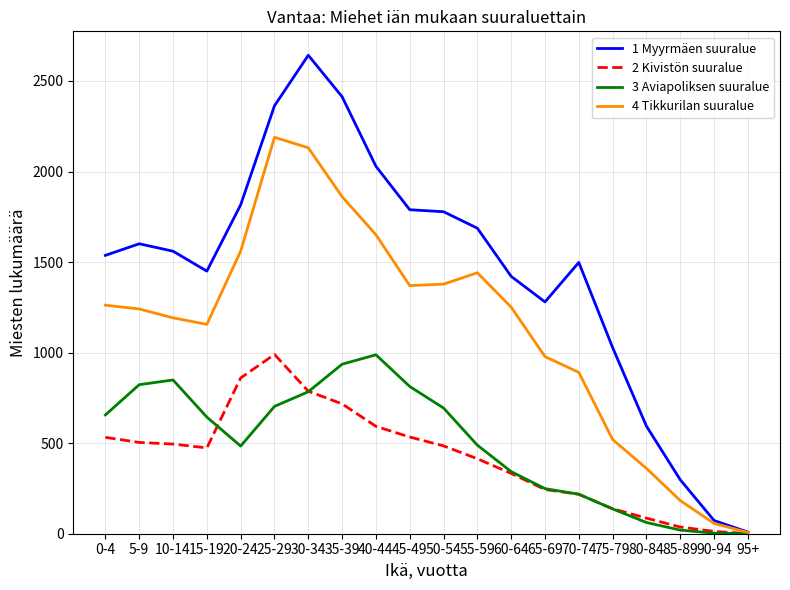

Where is the first local maximum for 1 Myyrmäen suuralue?

5-9